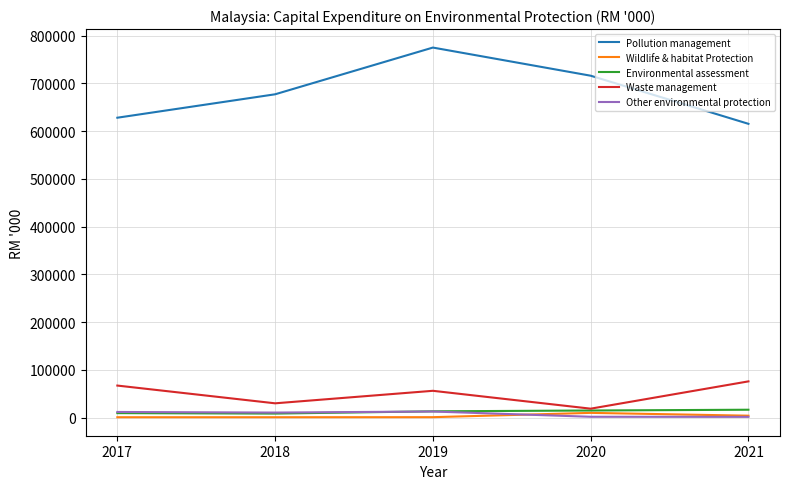

What is the difference between the highest and lowest values at 2020?

714515